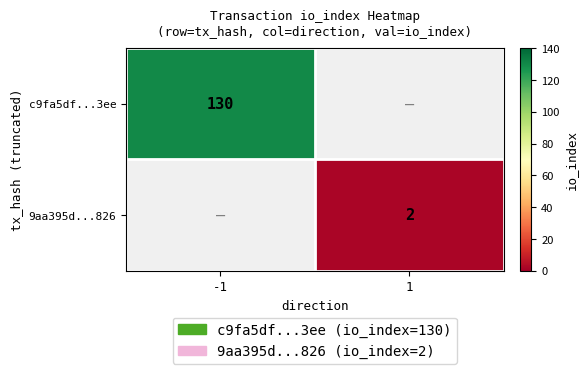

How many series are shown in this chart?

2